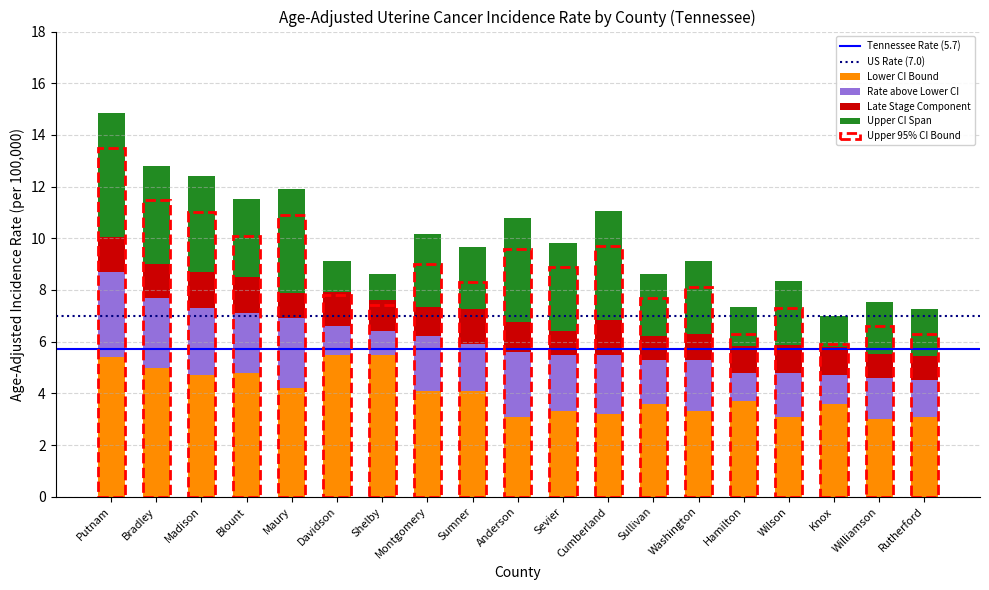

The Lower CI Bound series shows 3.1 at Wilson. True or false?

True